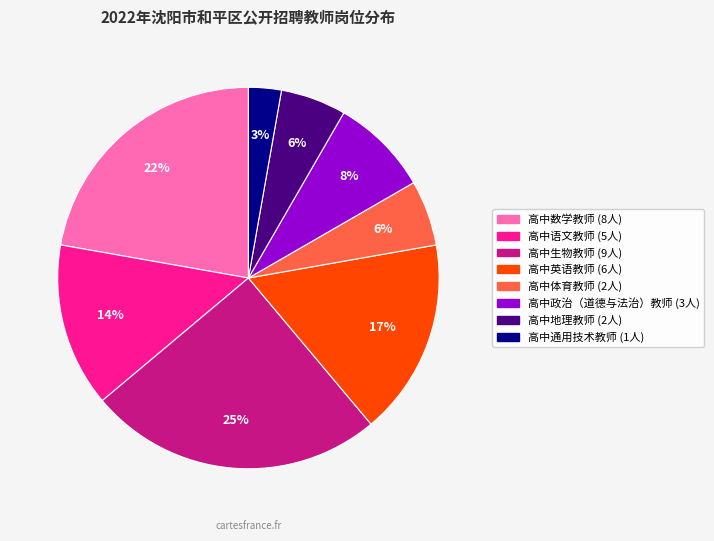

Combined, do 高中地理教师 and 高中语文教师 account for over 50%?

No